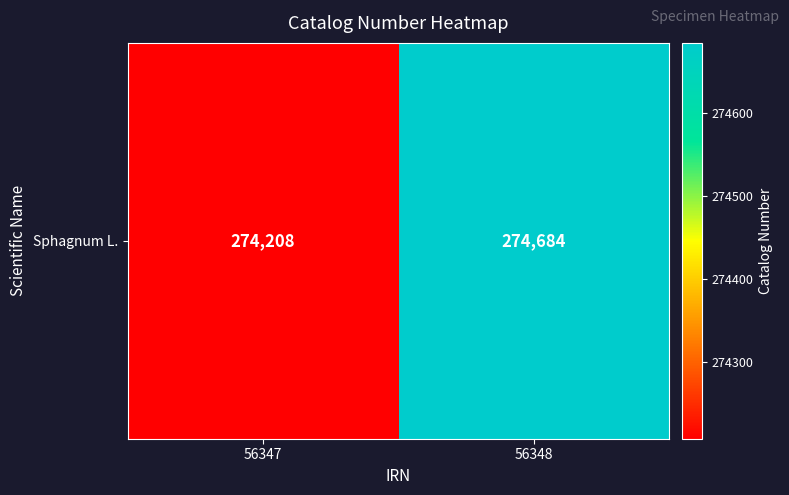

Which category has the highest value across all series?

56348